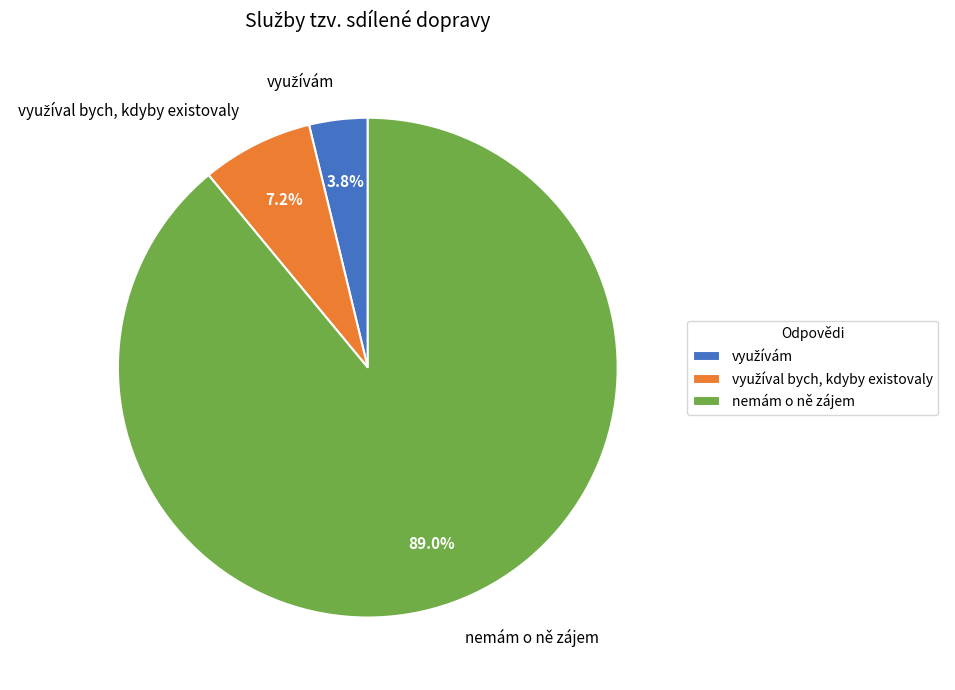

Is there any slice that represents more than half of the pie?

Yes